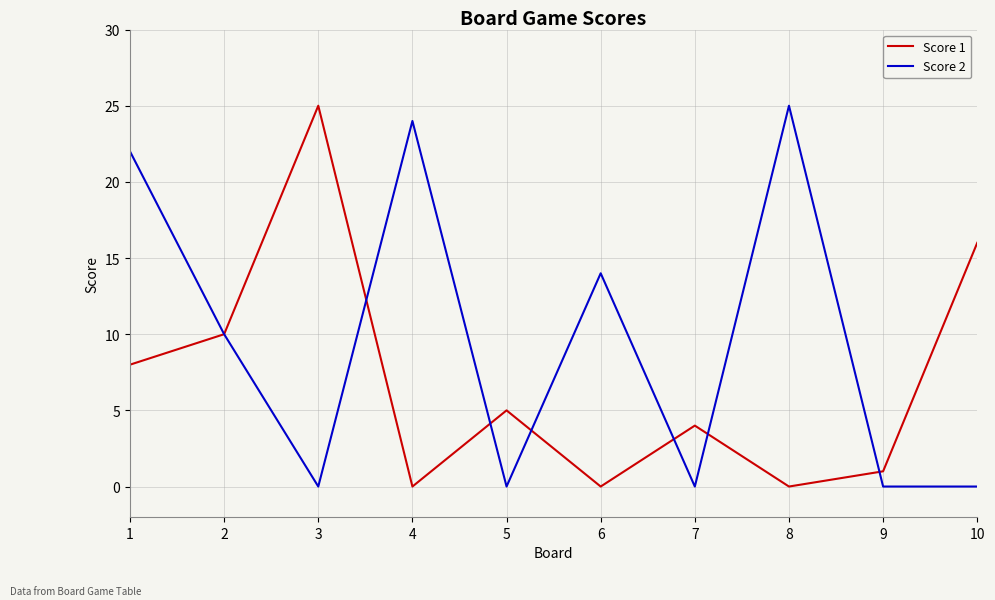

True or false: Score 1 has more than 1 points higher than both neighbors.

True